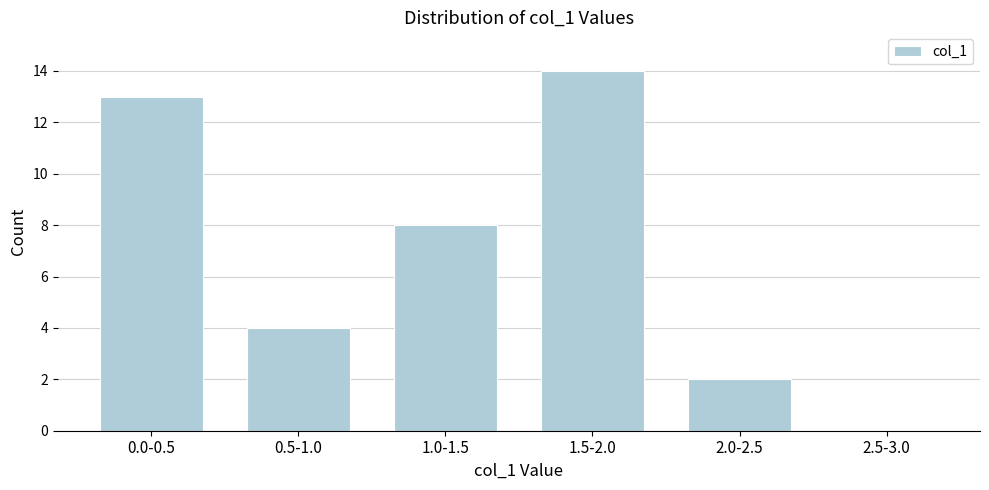

Reading right to left, extract all data points from this chart.

2.5-3.0=0	2.0-2.5=2	1.5-2.0=14	1.0-1.5=8	0.5-1.0=4	0.0-0.5=13